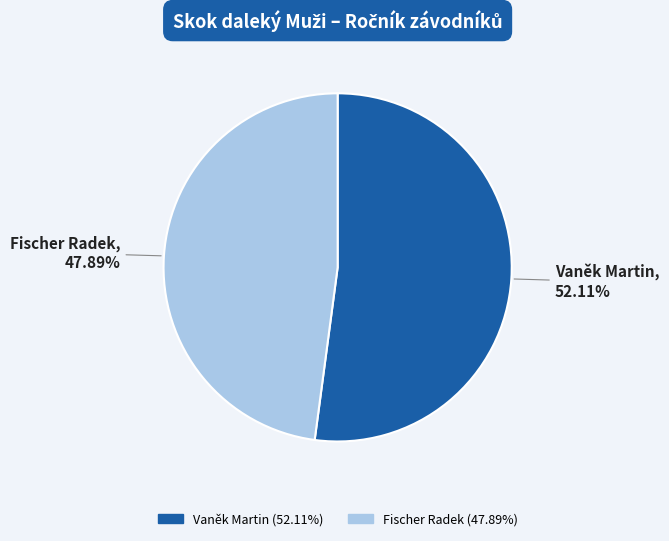

Is it true that Vaněk Martin is 52% of the pie?

True